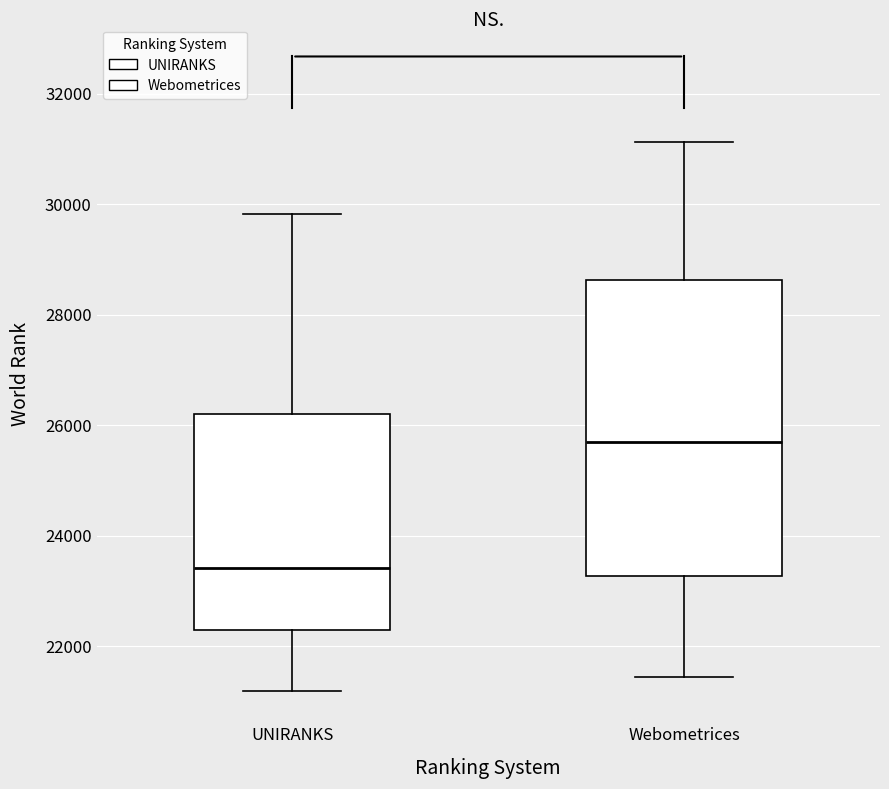

Which box is the tallest, from its lower edge to its upper edge?

Webometrices